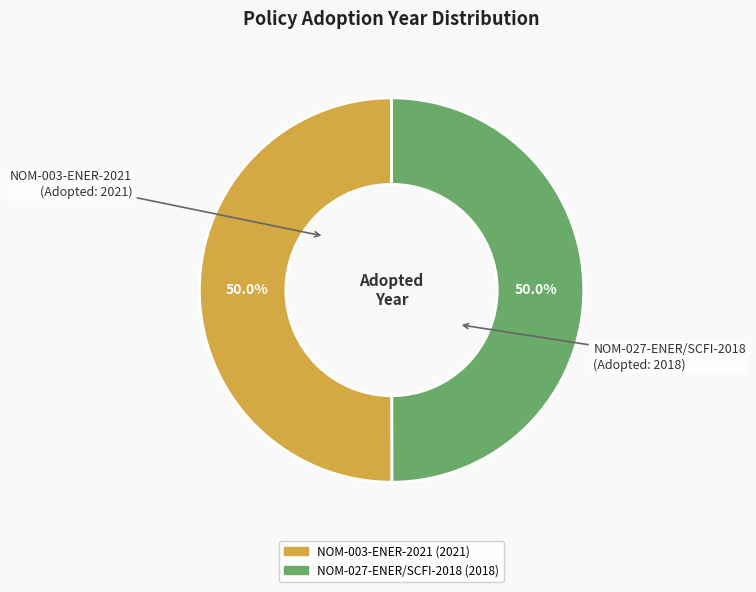

Is it true that NOM-003-ENER-2021 is 50% of the pie?

True